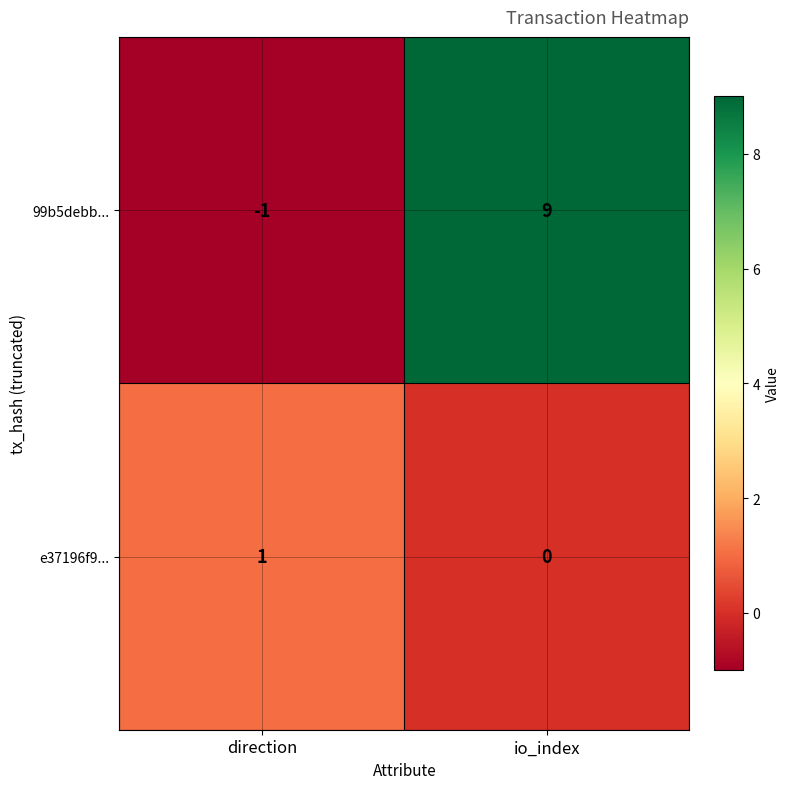

Which series has the largest total across all categories?

99b5debb...